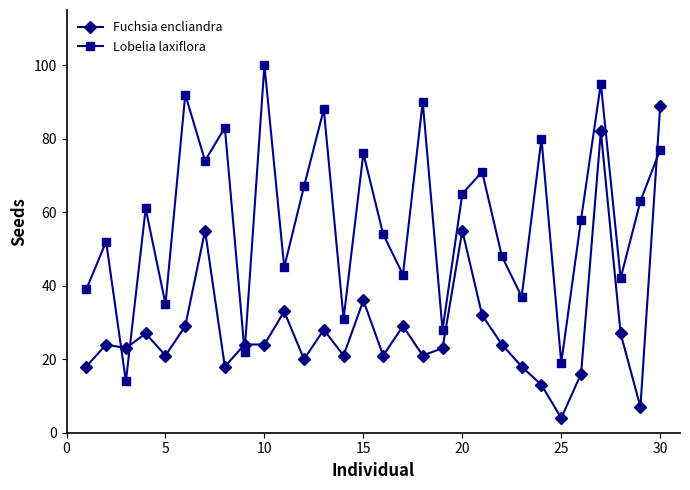

Which series has the largest total across all categories?

Lobelia laxiflora